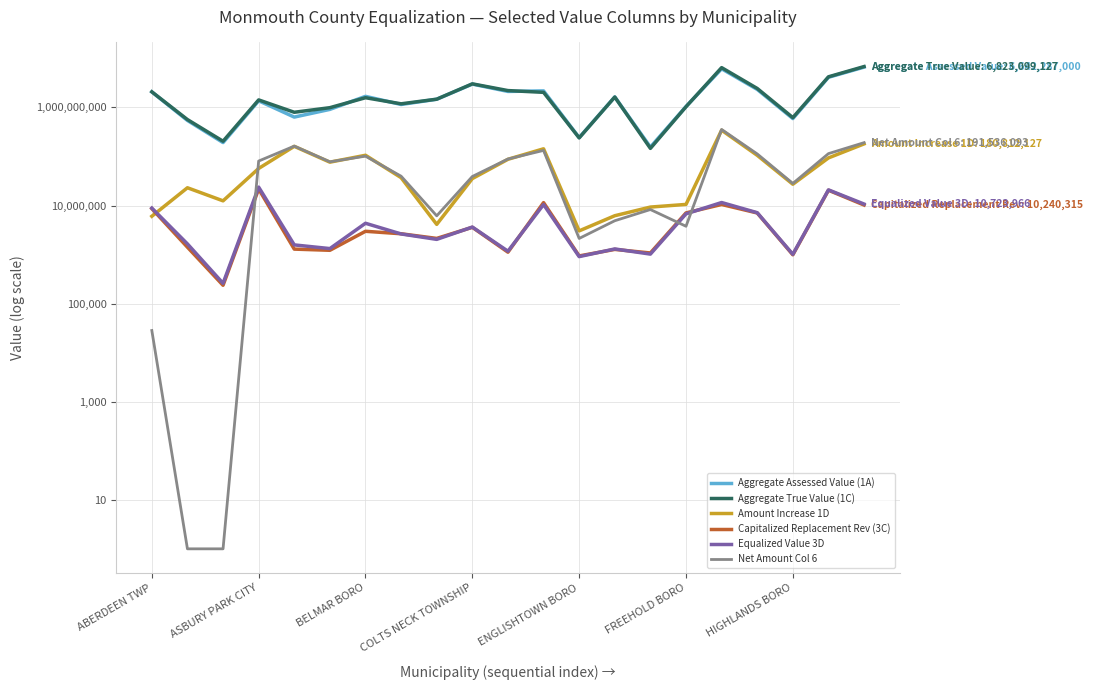

True or false: Aggregate Assessed Value (1A) and Capitalized Replacement Rev (3C) cross at least once.

False